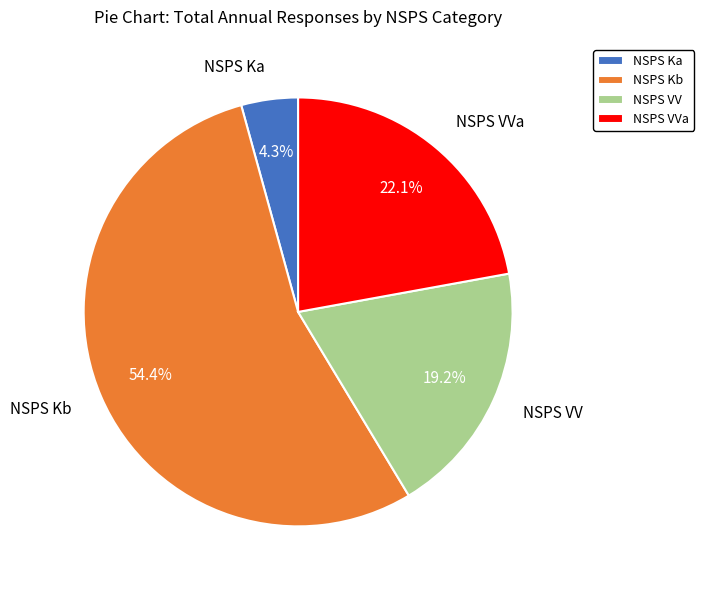

What portion of the pie excludes NSPS VV?

80.8%